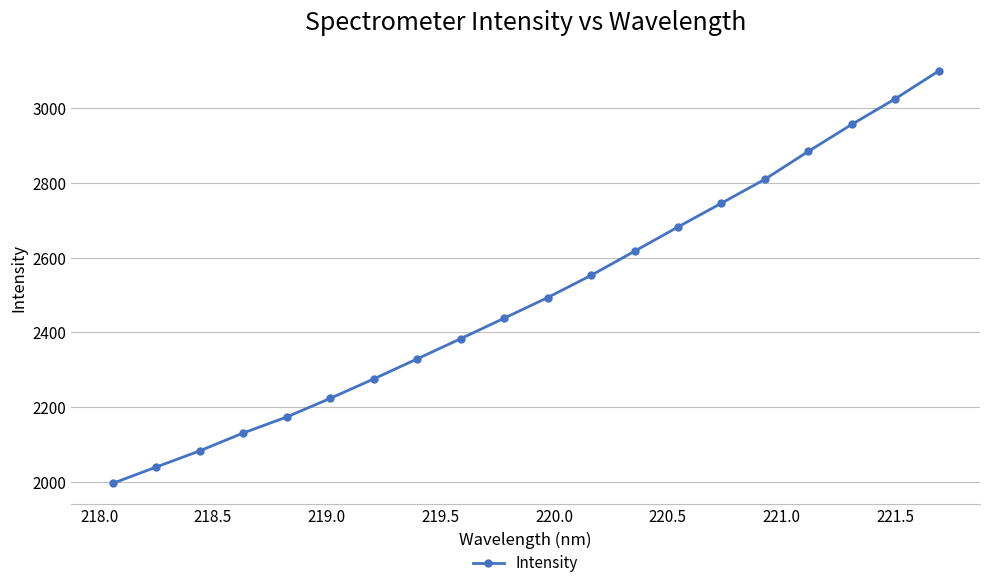

What is the sum of all values?

49937.7